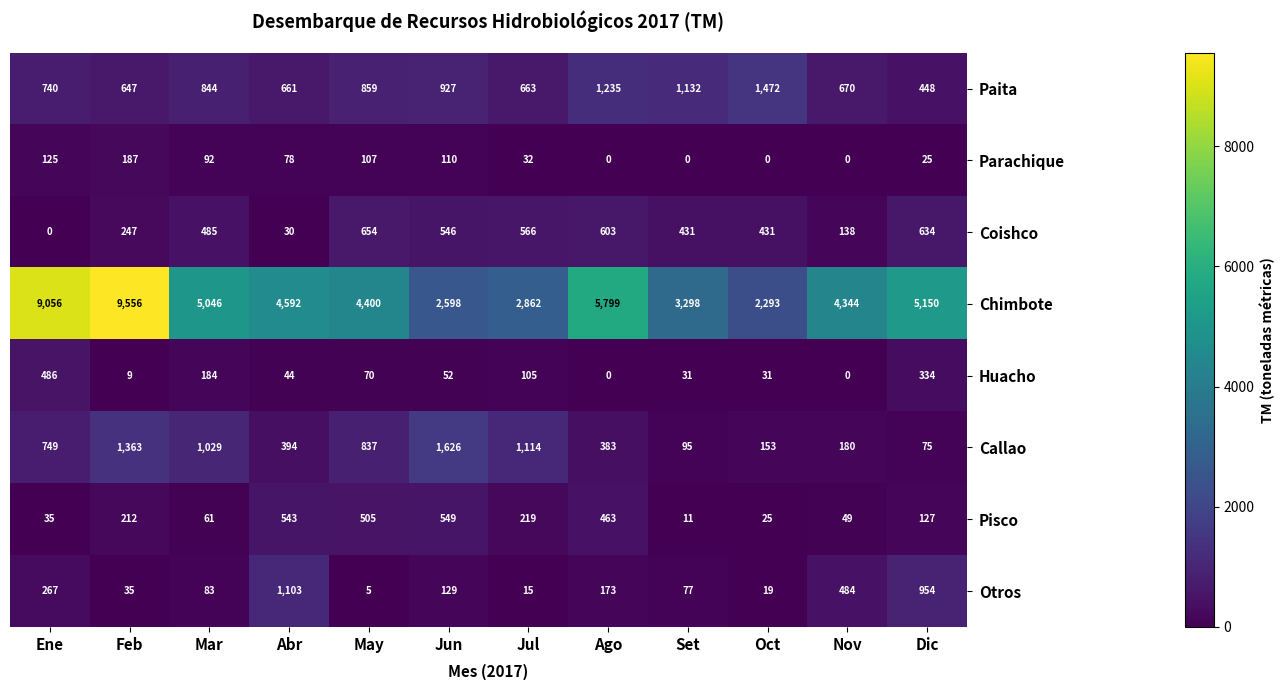

Which series has the largest total across all categories?

Chimbote